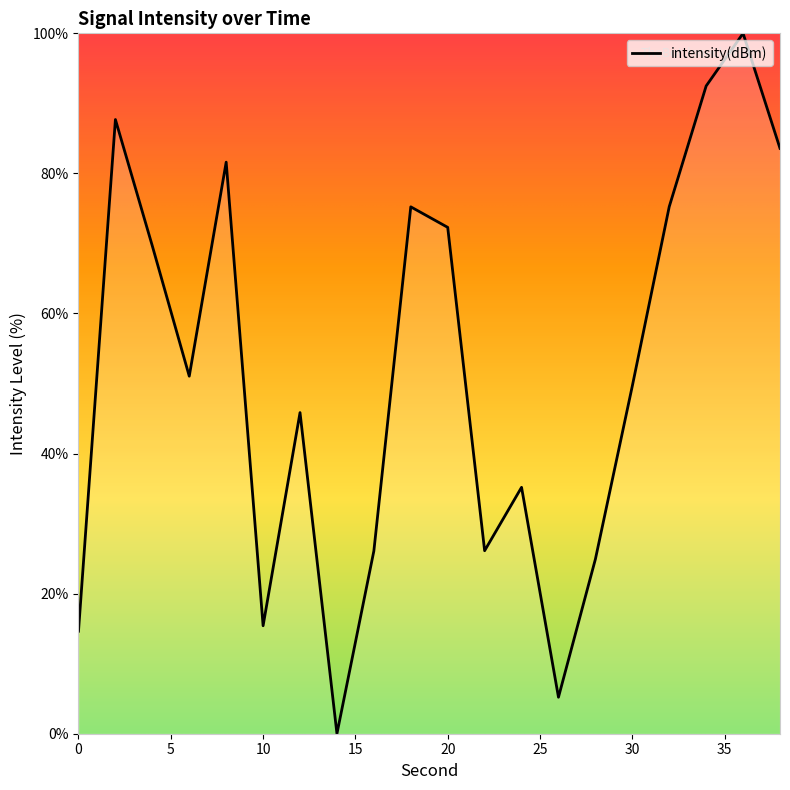

What is the difference between the maximum and minimum values?

100.0